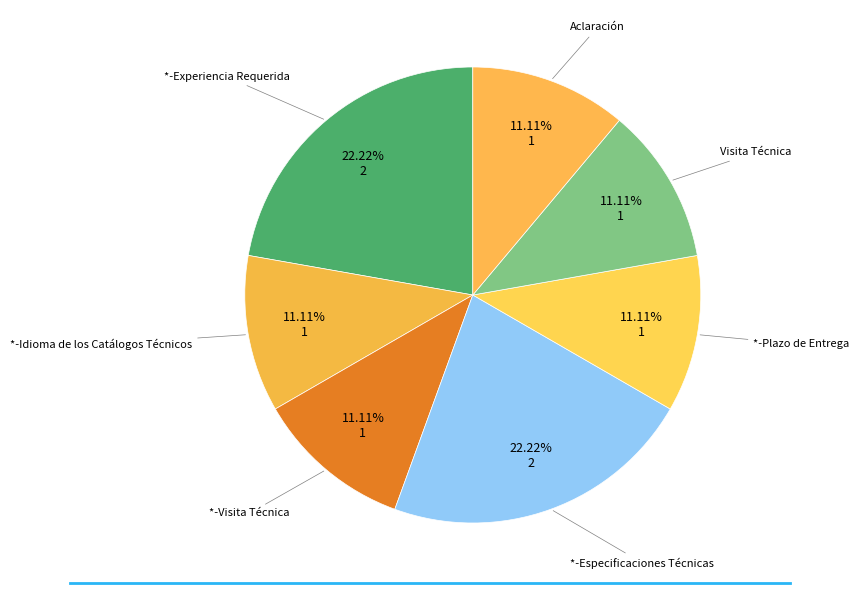

Which slice is the largest?

*-Experiencia Requerida